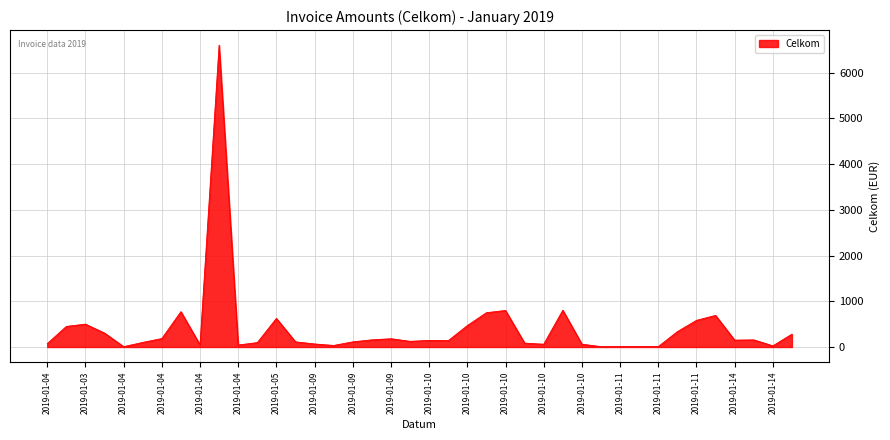

What is the greatest value displayed?

6602.9